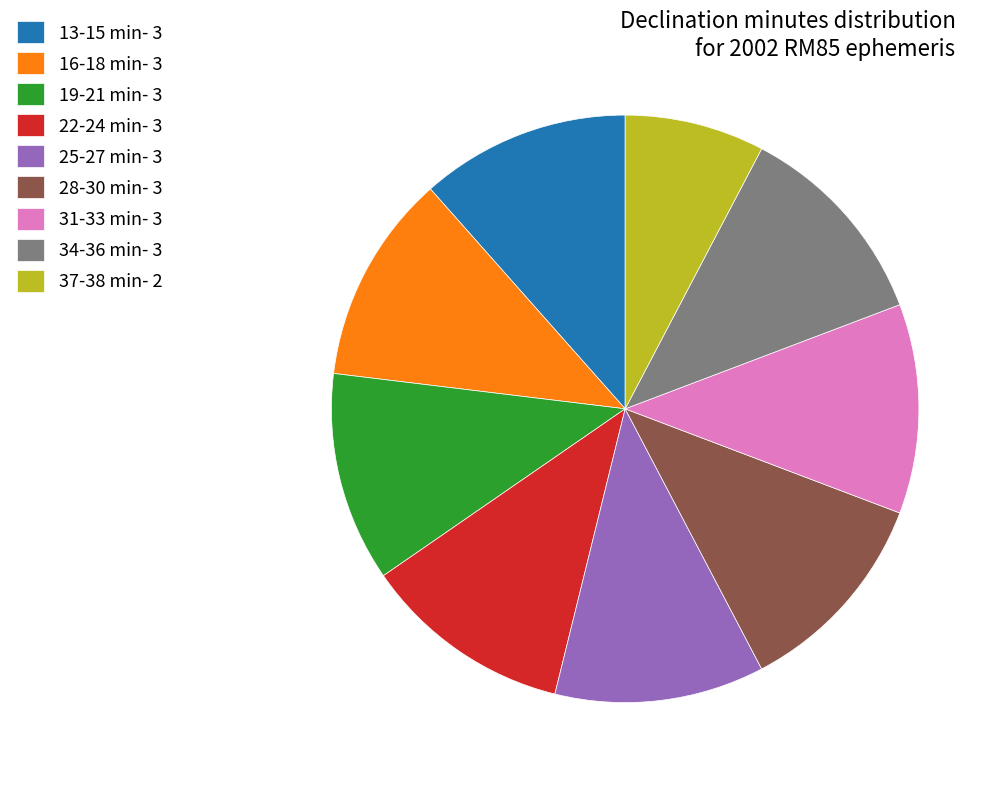

Does any single category account for the majority?

No